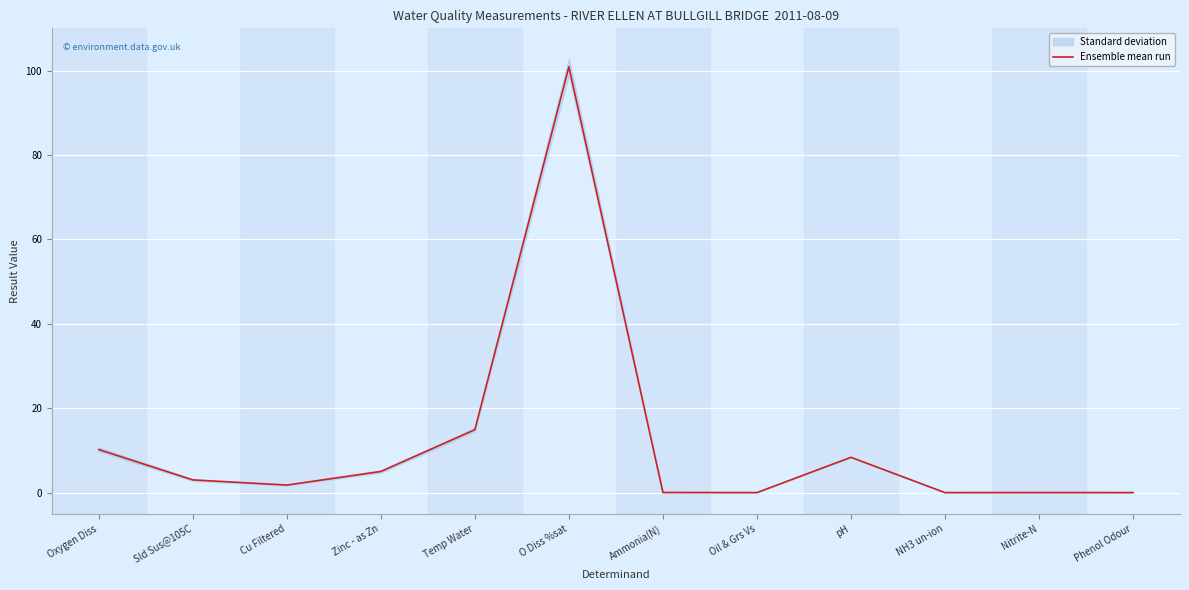

At which label does the data first exceed 3?

Oxygen Diss